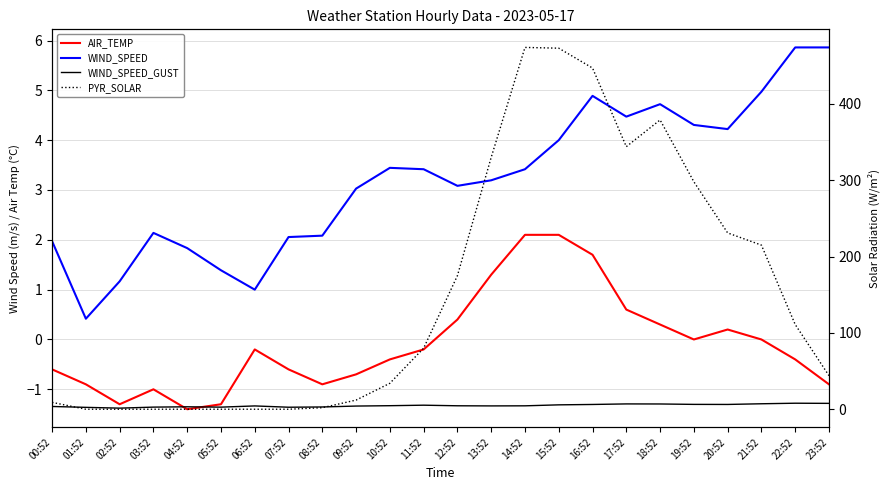

What are all the series names shown in the legend?

AIR_TEMP, WIND_SPEED, WIND_SPEED_GUST, PYR_SOLAR